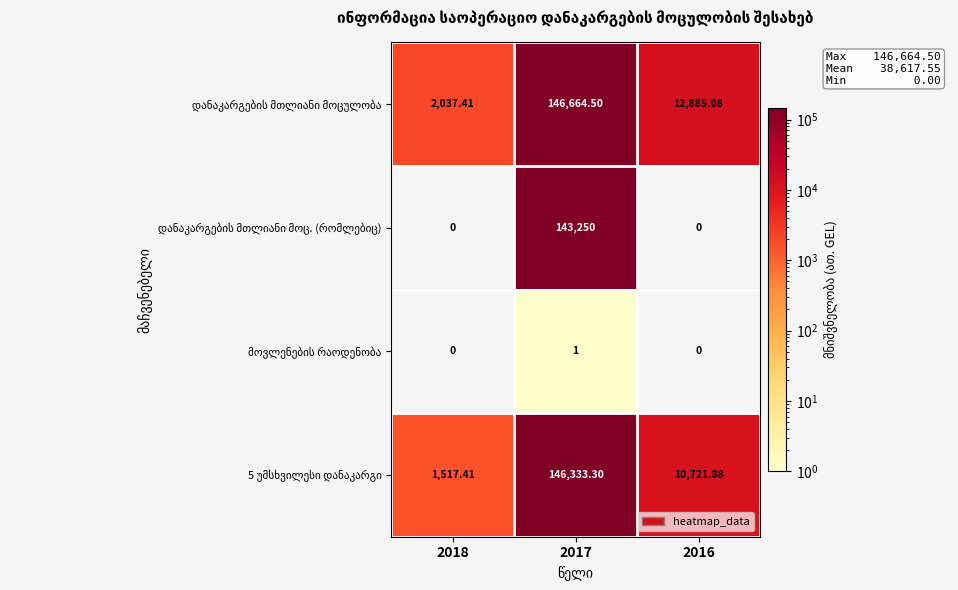

How many categories are shown in the chart?

3